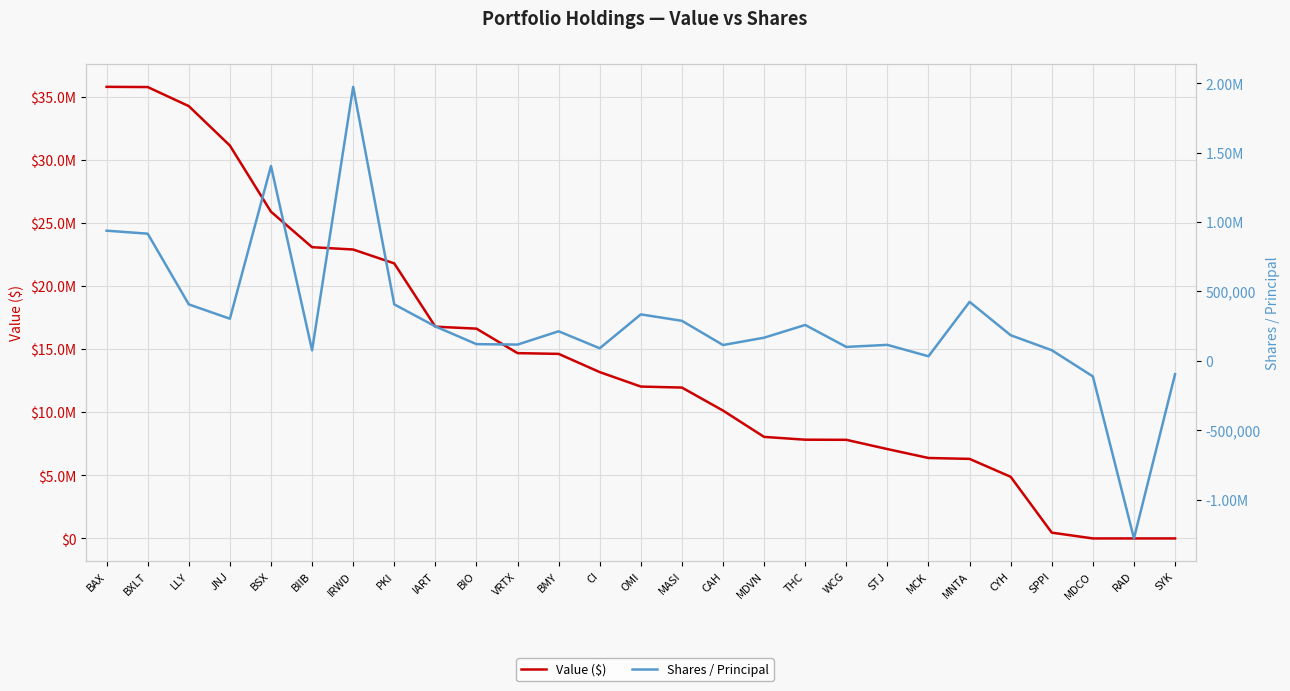

Read the Shares / Principal value at IRWD, to the nearest 100.

1974400